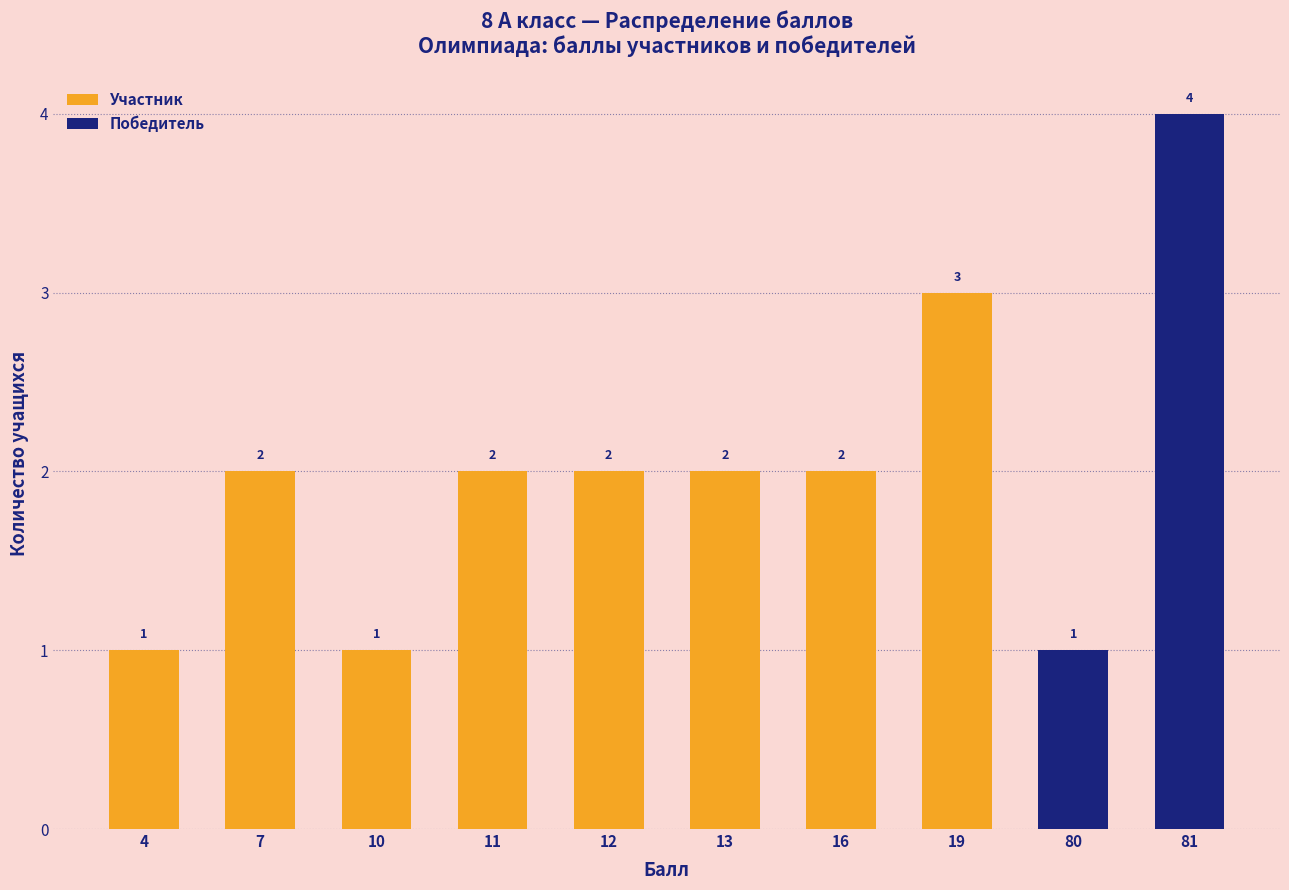

Where does the Участник series first go above 2?

19